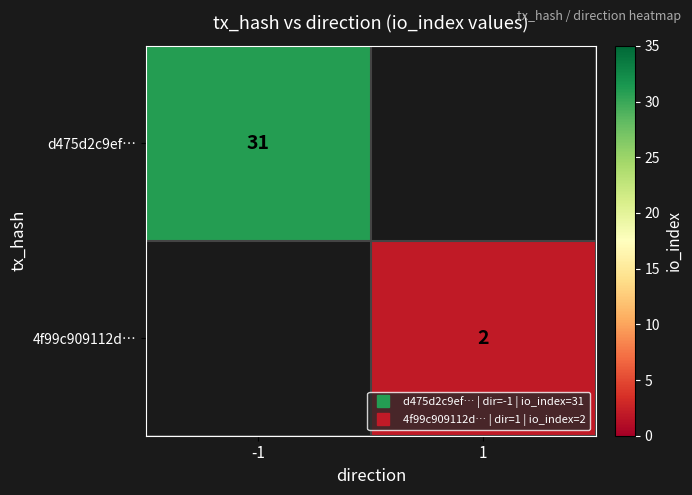

How many categories are shown in the chart?

2